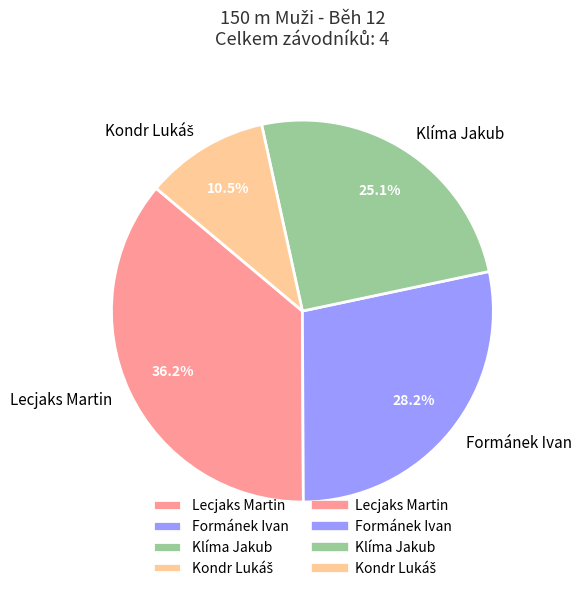

Count the number of slices in the pie.

4